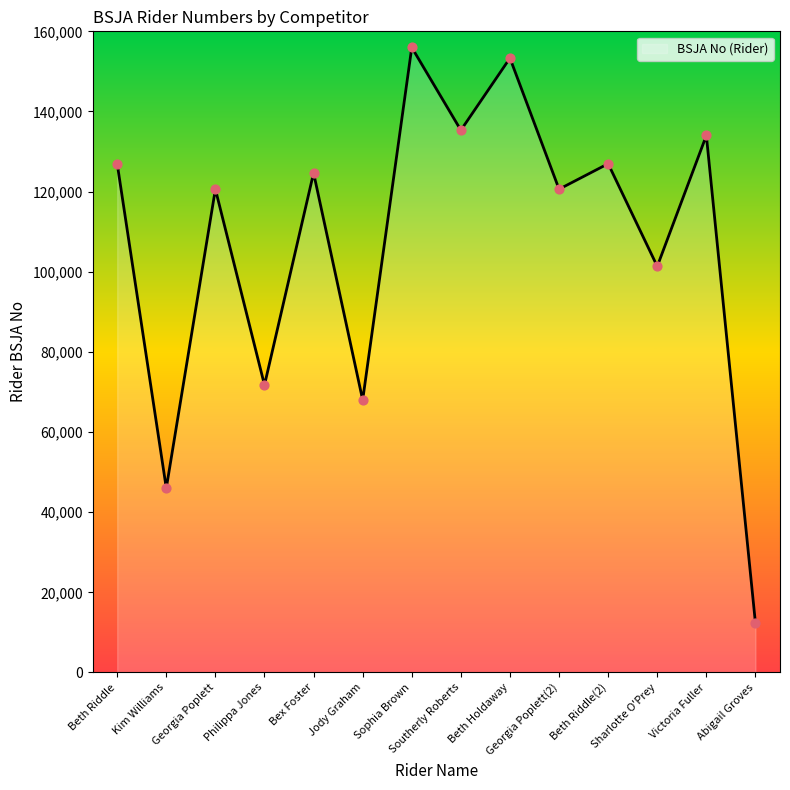

What is the ratio of the value at Southerly Roberts to the value at Sophia Brown?

0.9